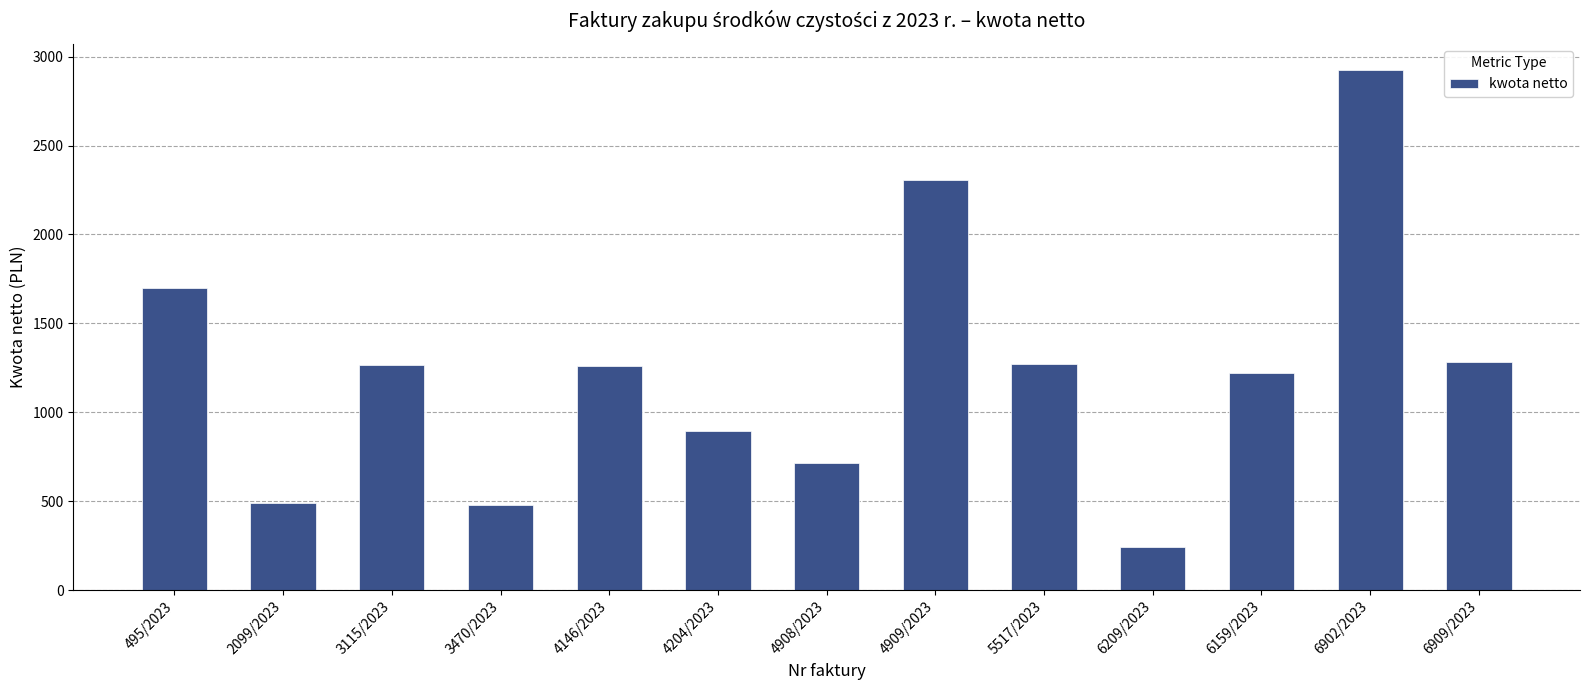

What is the label of the 2nd bar from the left?

2099/2023